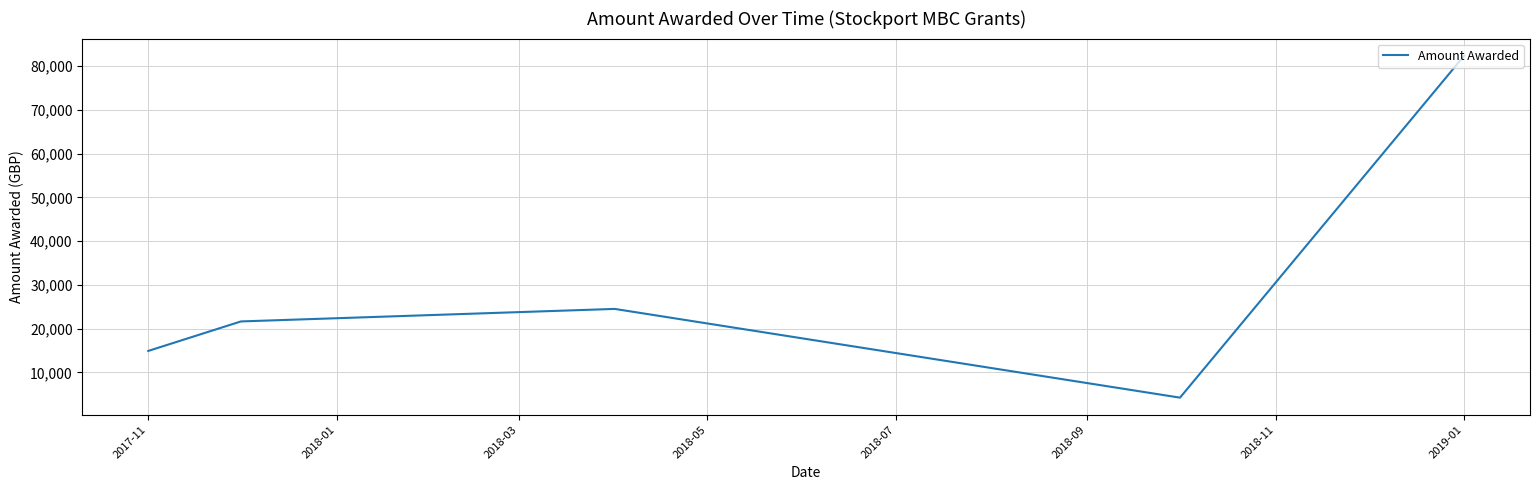

How many values are below 21640?

2